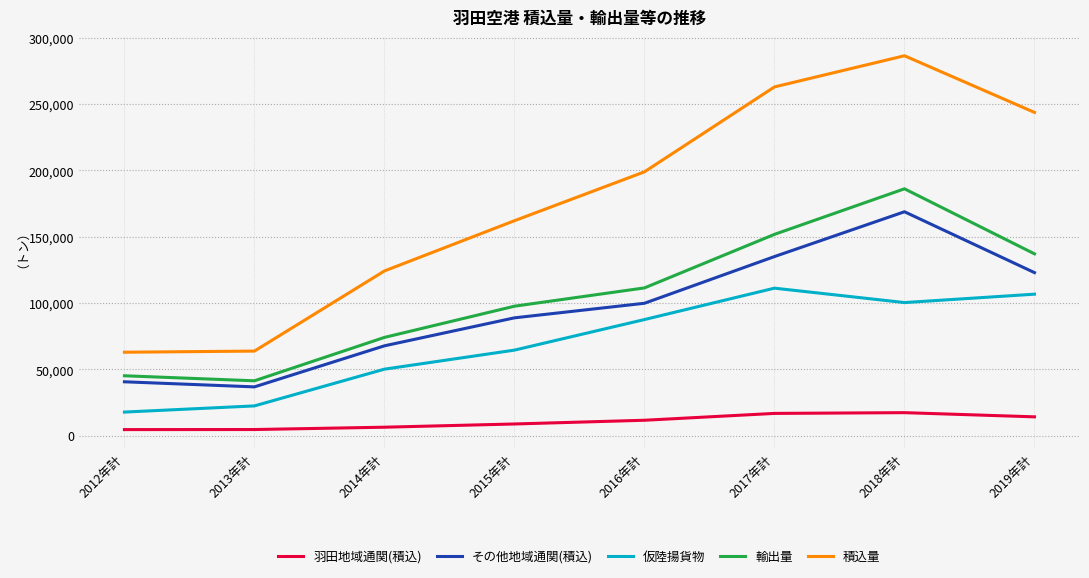

In 輸出量, how many points are higher than both neighbors (excluding endpoints)?

1